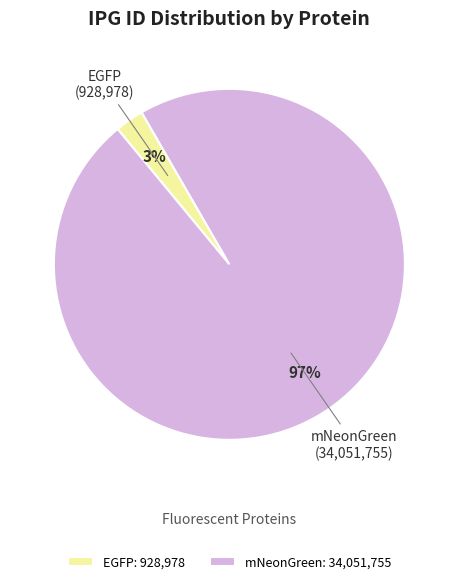

Is the sum of mNeonGreen and EGFP greater than half?

Yes